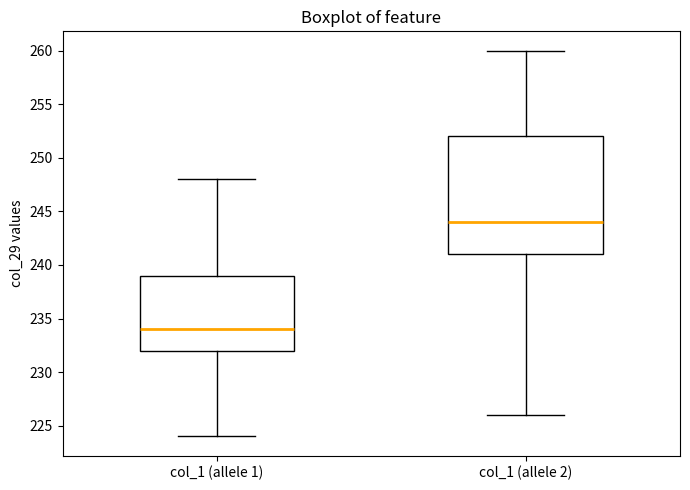

Where is the upper edge of the box for col_1 (allele 2) on the y-axis? The values are not printed on the chart, so give them approximately, as read against the axis.

252